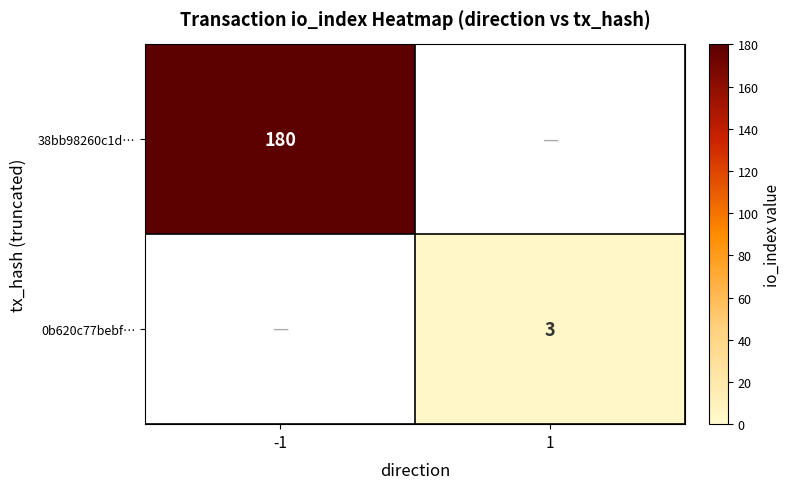

Is it true that 38bb98260c1d… equals 180 at -1?

True